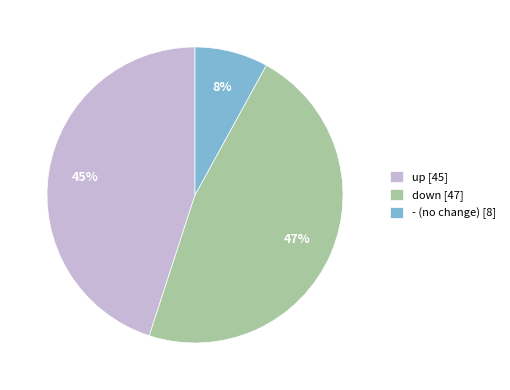

Does any single category account for the majority?

No